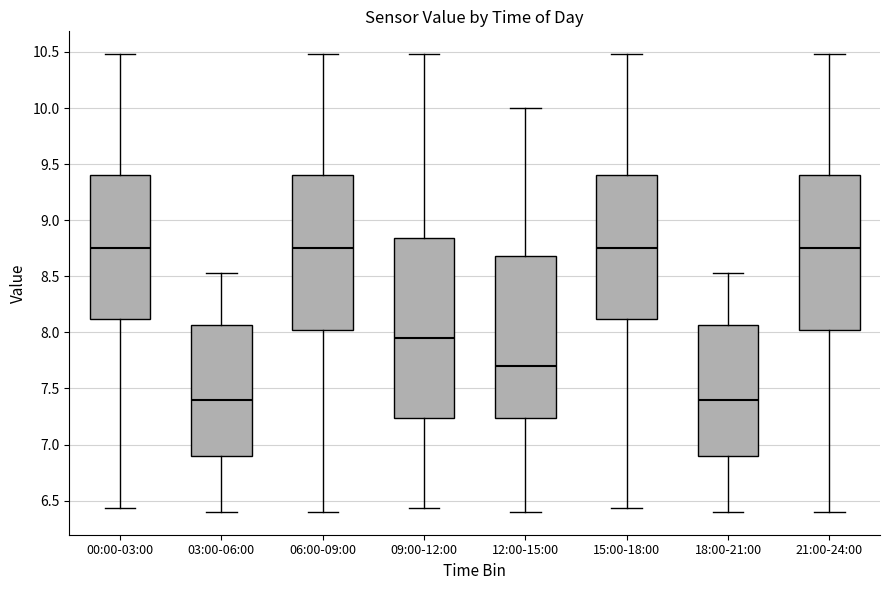

Where does the upper whisker of the box for 12:00-15:00 end on the y-axis? The values are not printed on the chart, so give them approximately, as read against the axis.

10.00